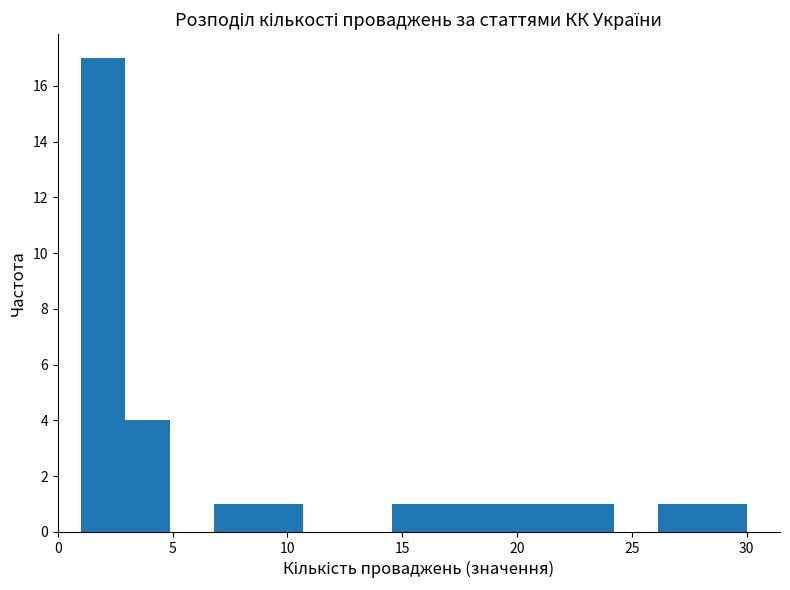

Around what value on the x-axis is the tallest bar? Give the approximate position of its centre, as read against the axis.

2.0